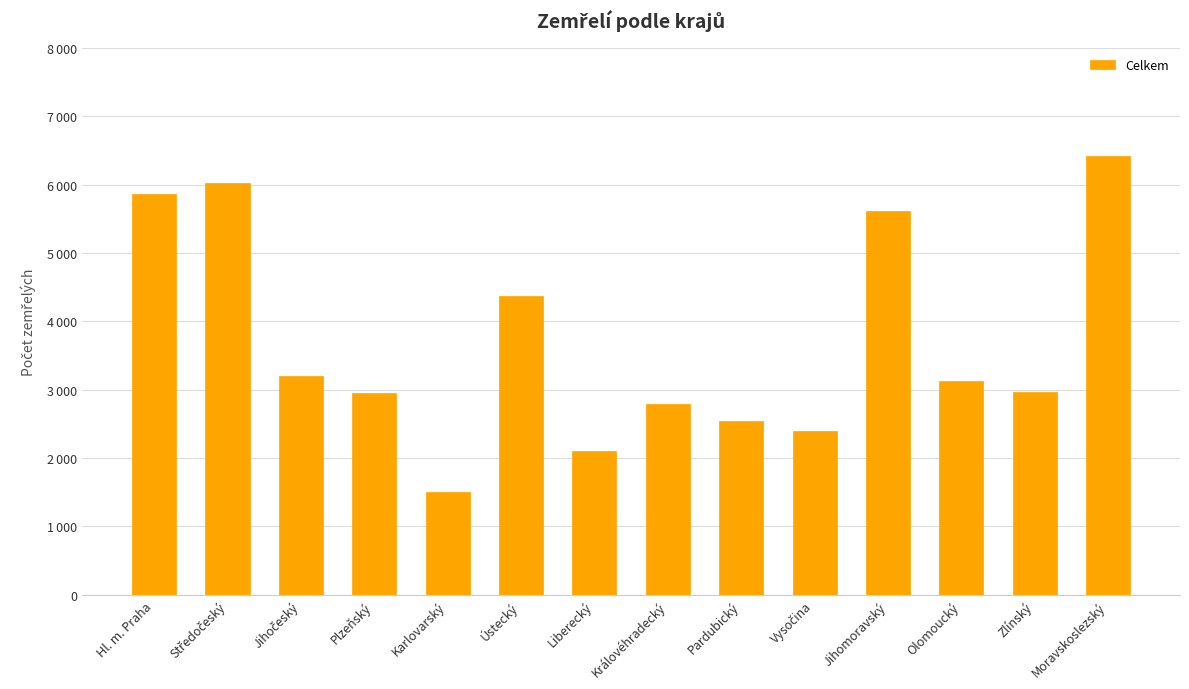

Count the number of data series in this chart.

1